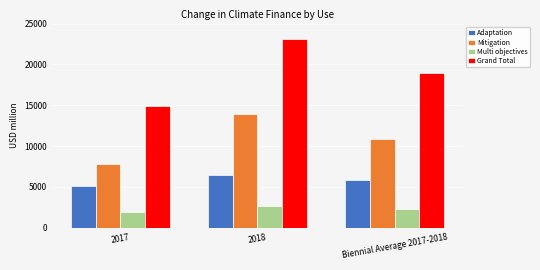

The Mitigation series shows 7853.5 at 2017. True or false?

True